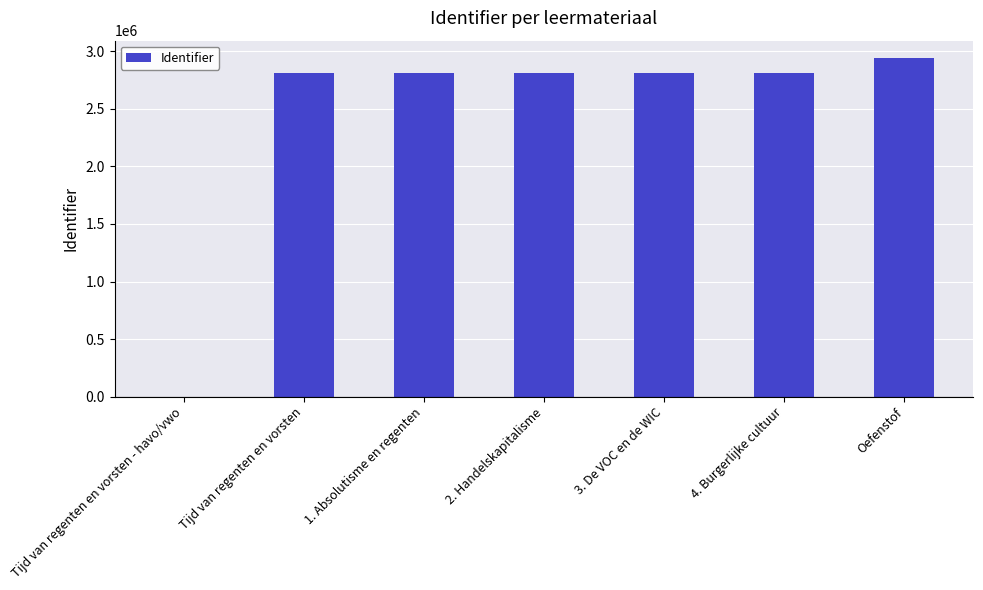

What is the maximum value shown in the chart?

2945921